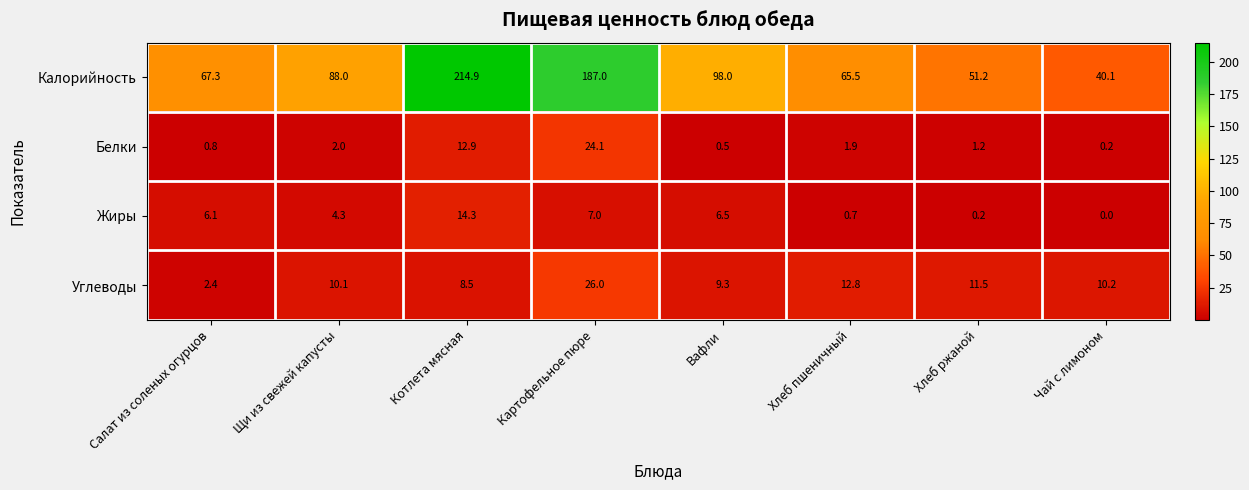

Is the value of Жиры at Хлеб пшеничный greater than the value of Белки at Картофельное пюре?

No